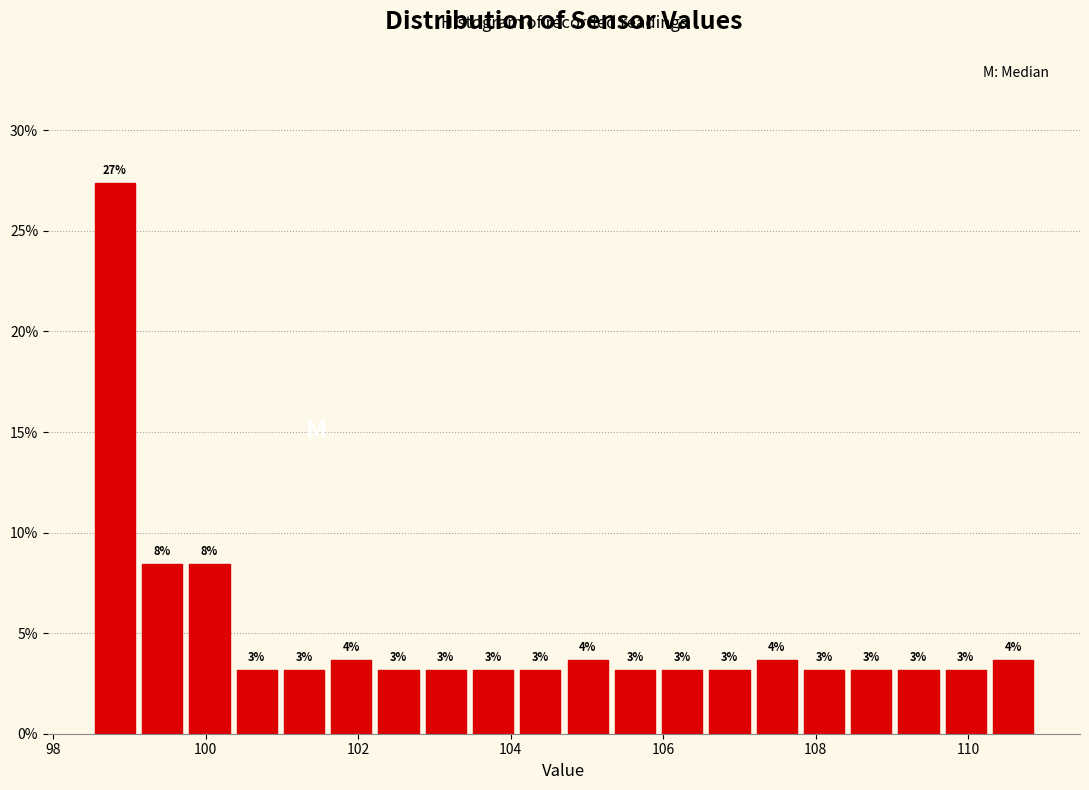

Read against the x-axis, roughly where is the centre of the tallest bar?

98.8